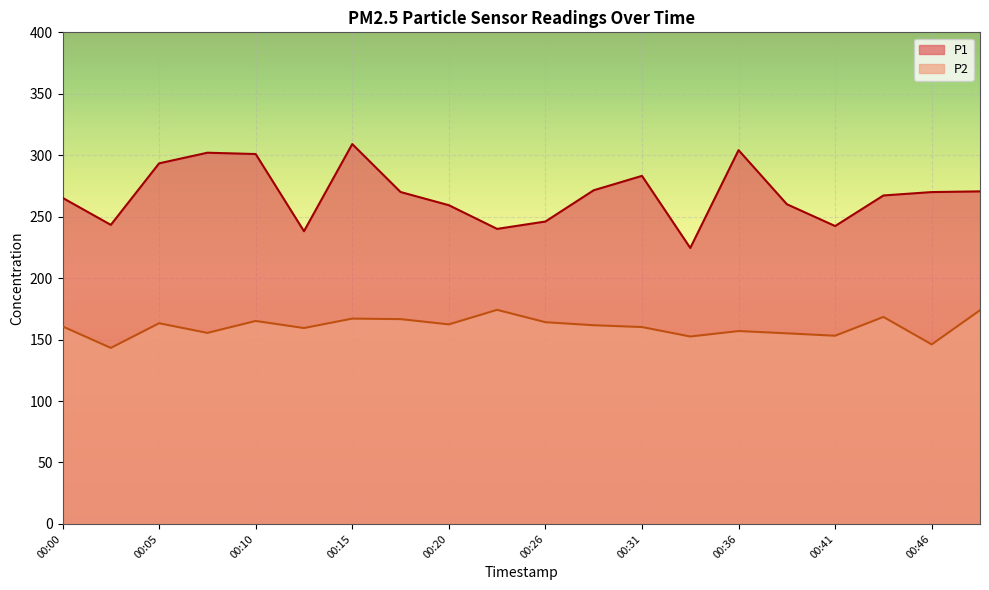

At 00:33, list the series in order from smallest to largest.

P2, P1